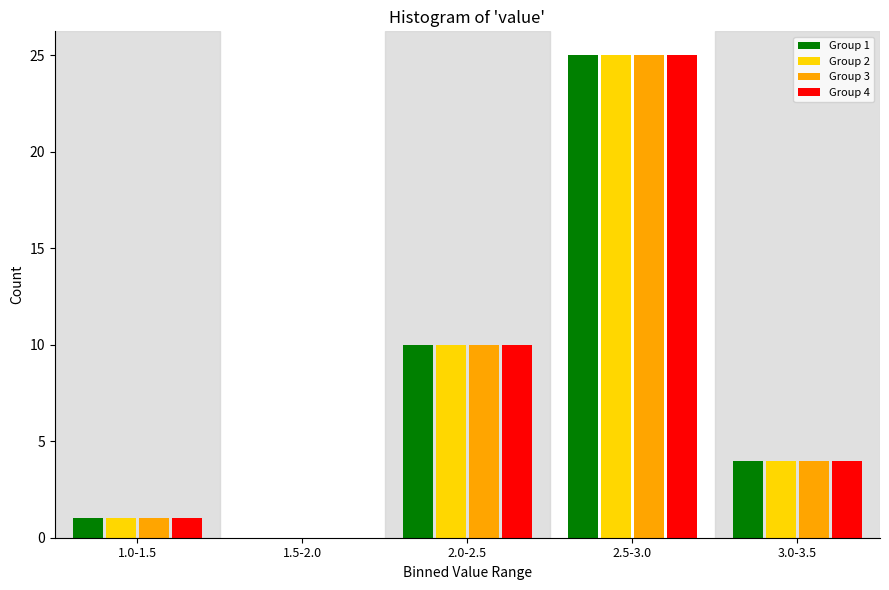

Reading left to right, what are all the values shown in this chart?

Group 1: 1.0-1.5=1	1.5-2.0=0	2.0-2.5=10	2.5-3.0=25	3.0-3.5=4
Group 2: 1.0-1.5=1	1.5-2.0=0	2.0-2.5=10	2.5-3.0=25	3.0-3.5=4
Group 3: 1.0-1.5=1	1.5-2.0=0	2.0-2.5=10	2.5-3.0=25	3.0-3.5=4
Group 4: 1.0-1.5=1	1.5-2.0=0	2.0-2.5=10	2.5-3.0=25	3.0-3.5=4